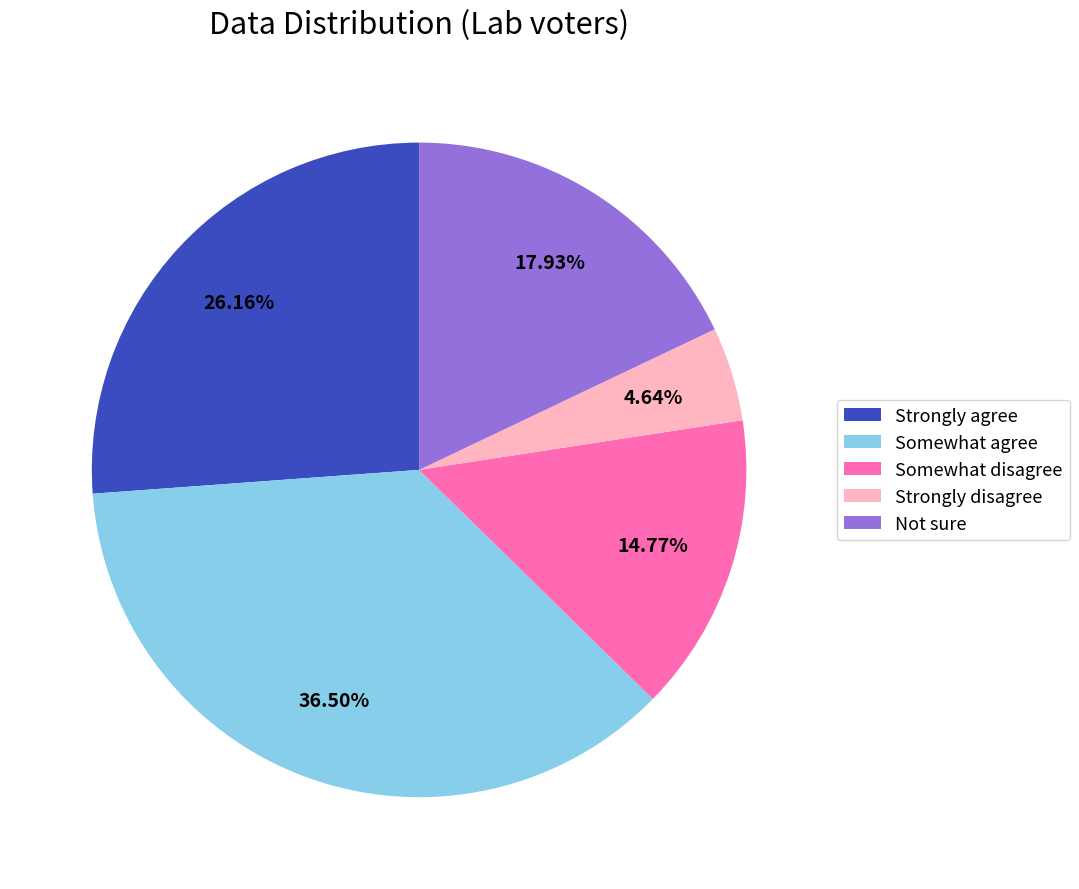

Is it true that Not sure is 25% of the pie?

False